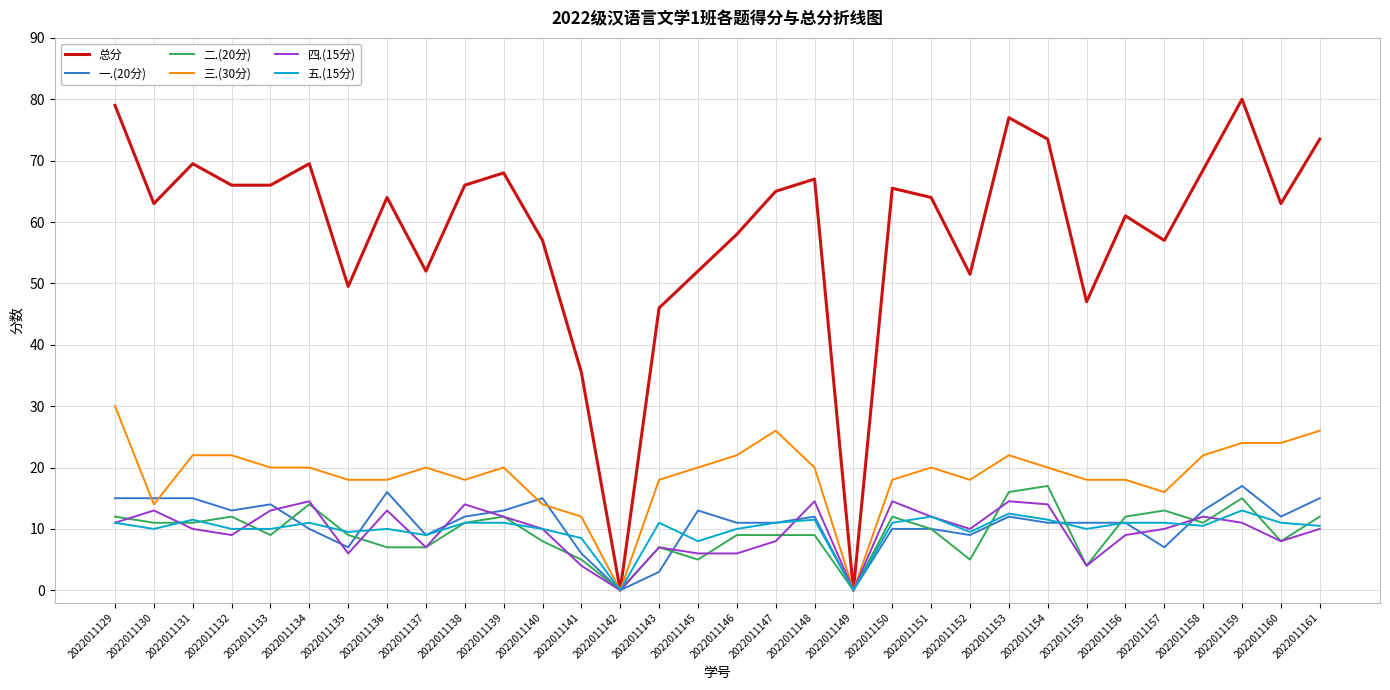

What value does the 四.(15分) series have at 2022011157?

10.0